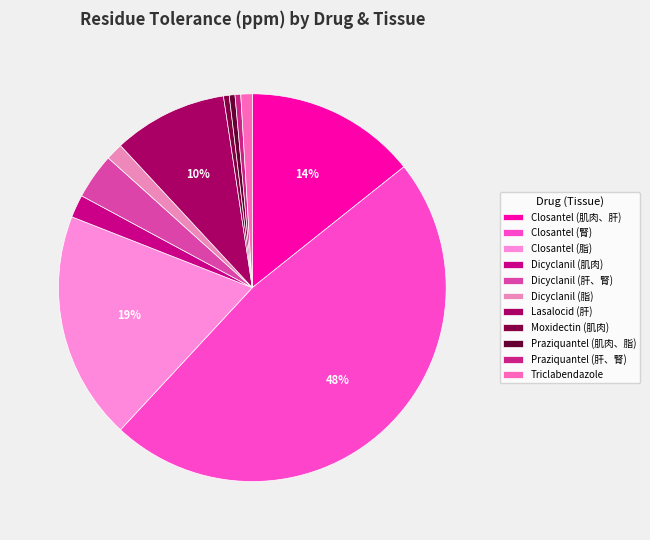

True or false: Triclabendazole accounts for 1% of the total.

True